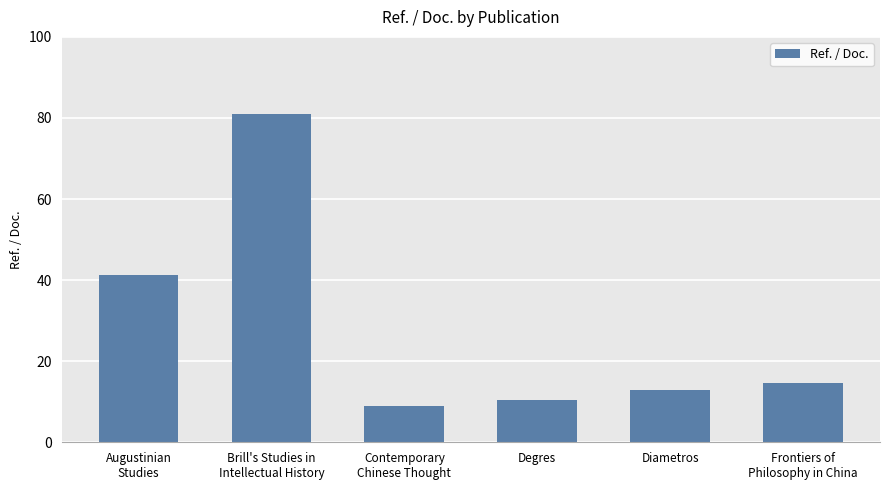

What is the maximum value shown in the chart?

81.0